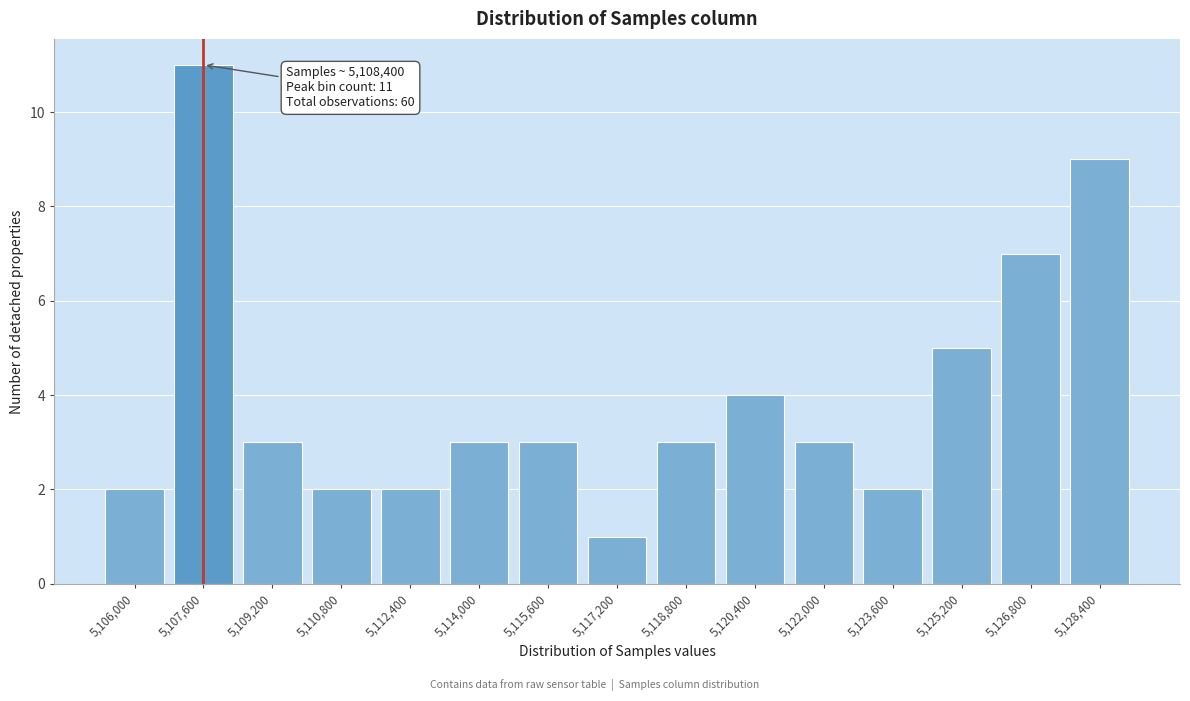

Reading left to right, transcribe all the data shown in this chart.

5,106,000=2	5,107,600=11	5,109,200=3	5,110,800=2	5,112,400=2	5,114,000=3	5,115,600=3	5,117,200=1	5,118,800=3	5,120,400=4	5,122,000=3	5,123,600=2	5,125,200=5	5,126,800=7	5,128,400=9